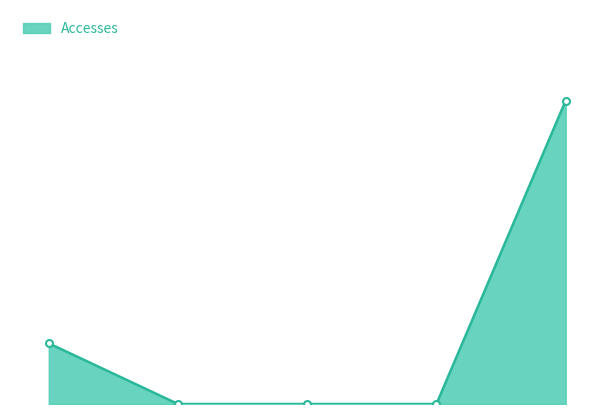

Is this an area chart (filled region under the line)?

Yes